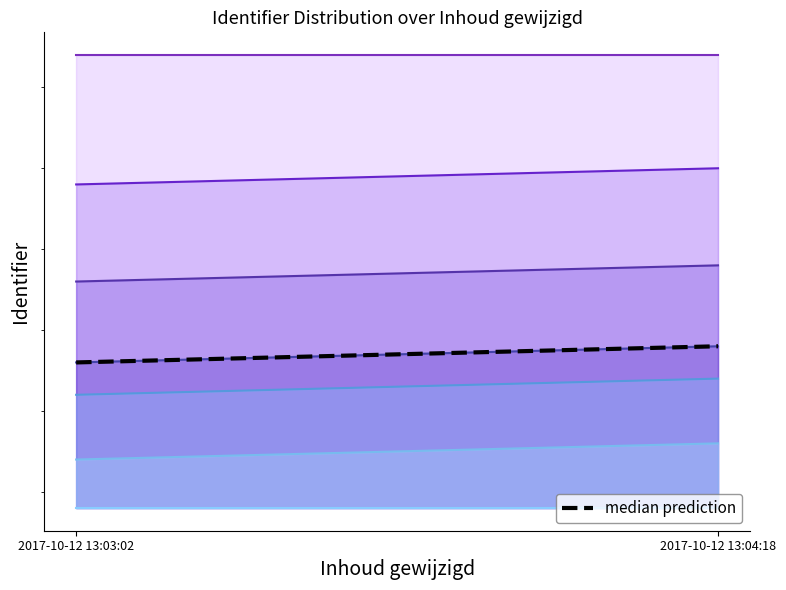

Does the chart display data point markers on the line(s)?

No